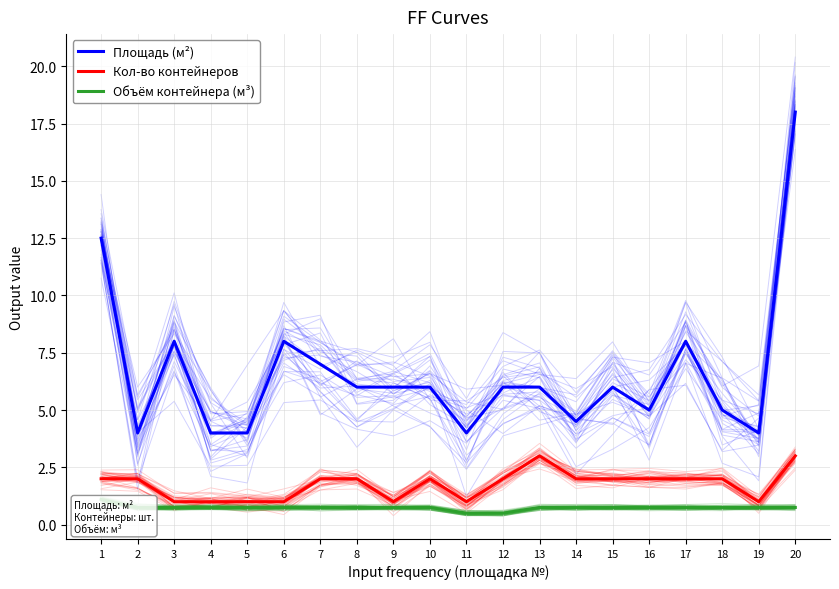

Where is the first local maximum for Площадь (м²)?

3